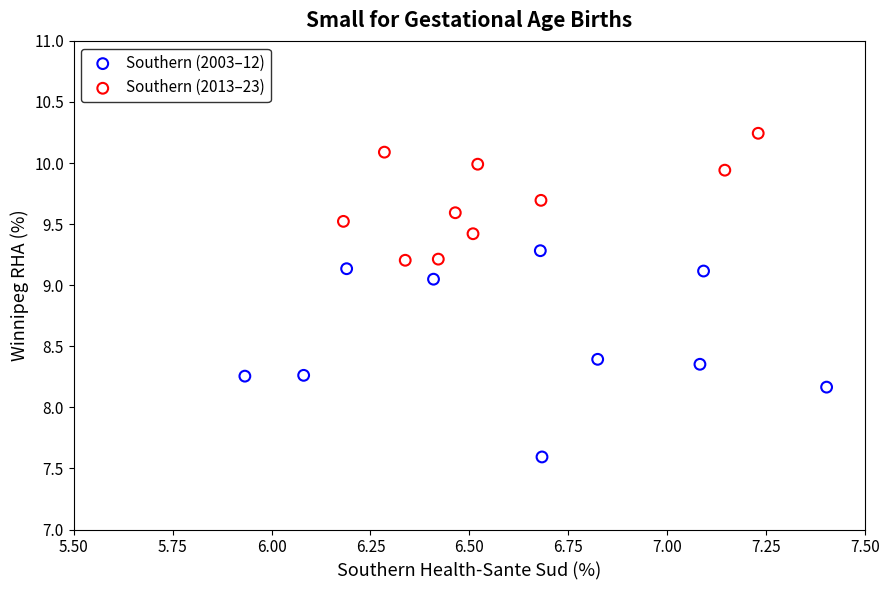

Which series has the largest Y range (max minus min)?

Southern (2003–12)